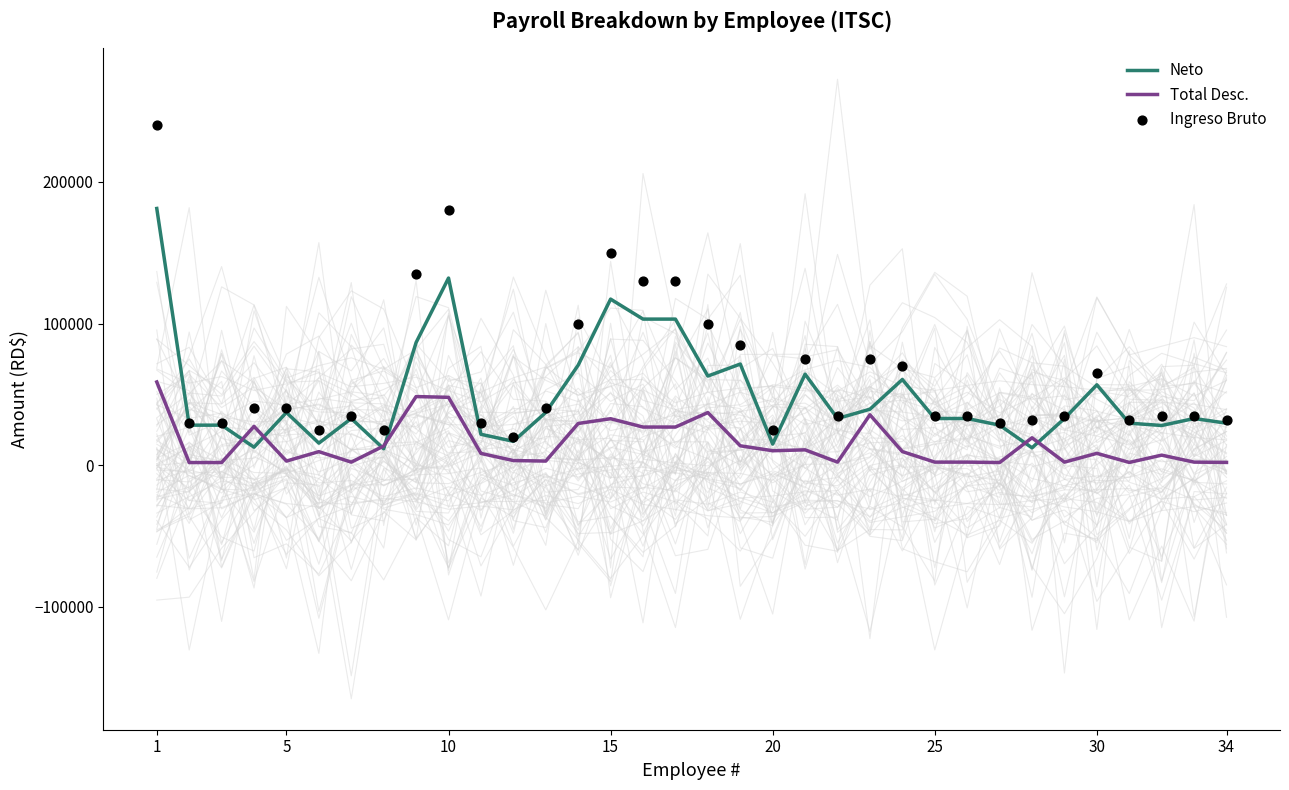

Which series has the largest total across all categories?

Ingreso Bruto